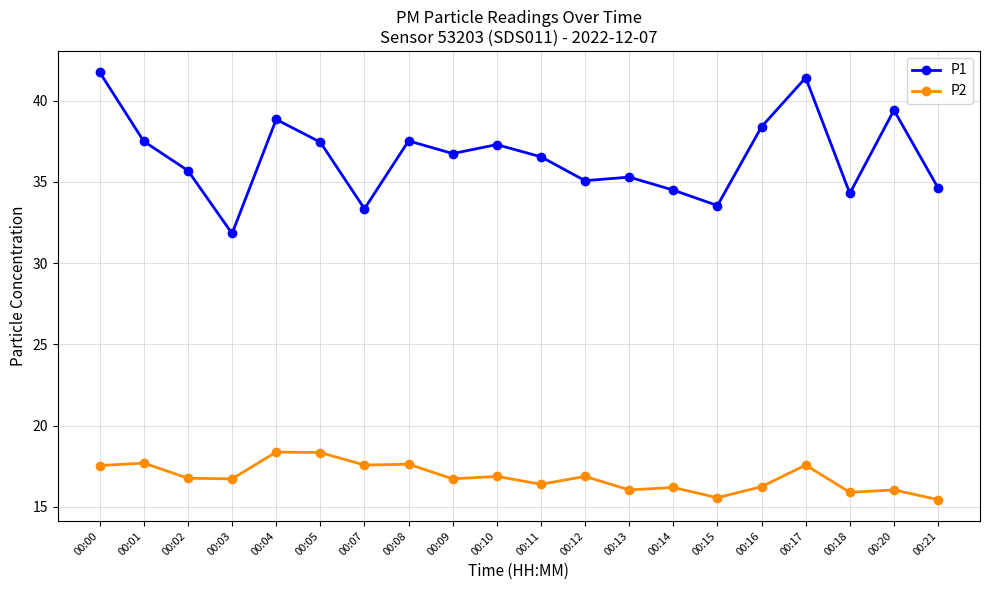

Is this an area chart (filled region under the line)?

No